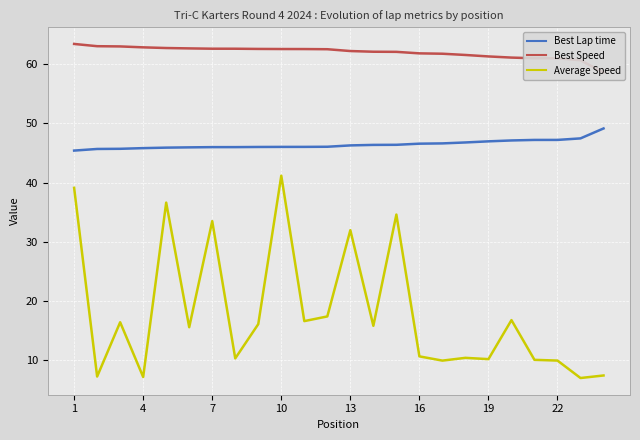

True or false: Average Speed and Best Lap time cross at least once.

False